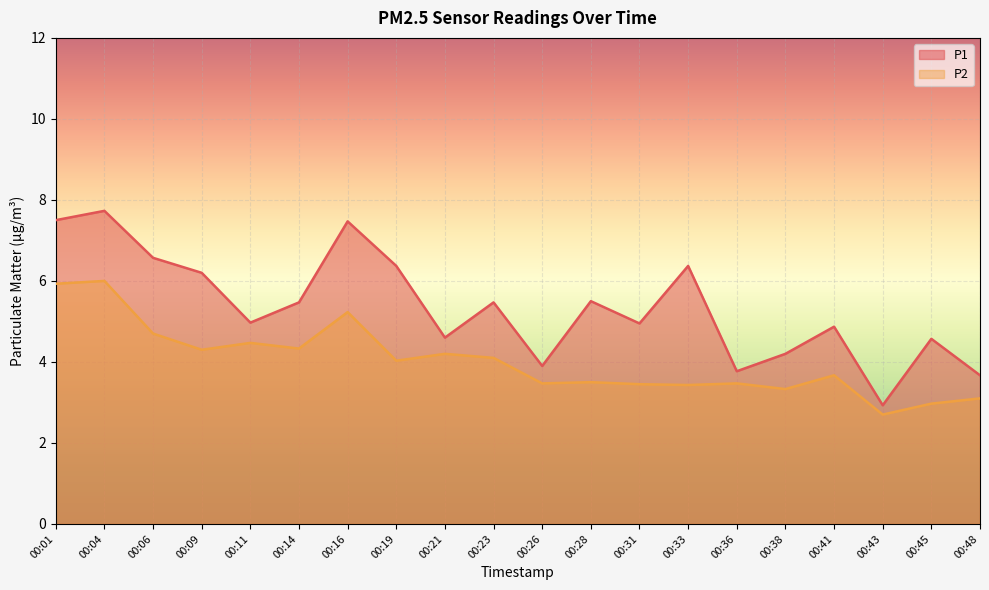

What is the spread (max minus min) of values at 00:48?

0.6